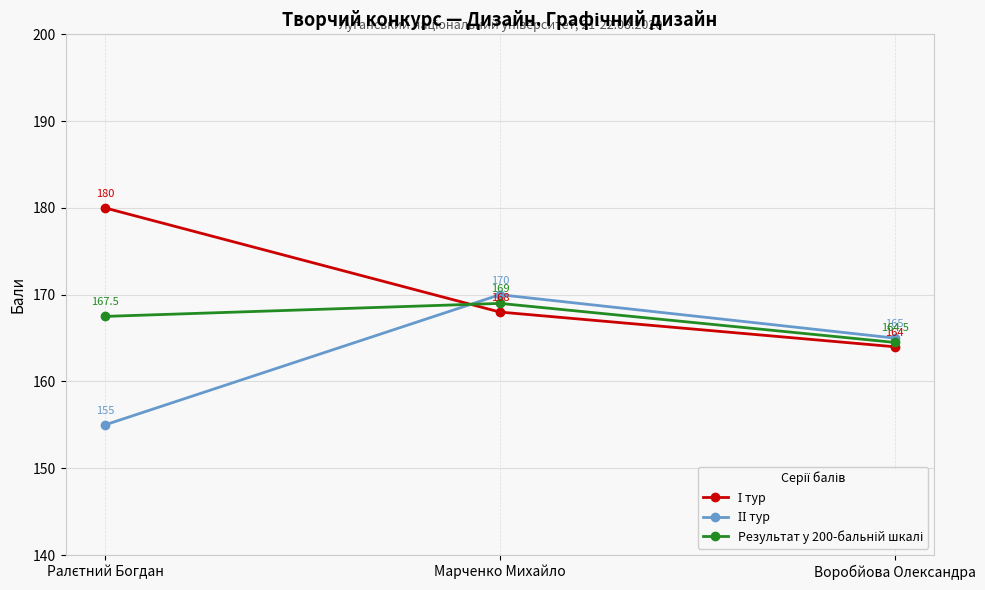

How many distinct data groups are displayed?

3